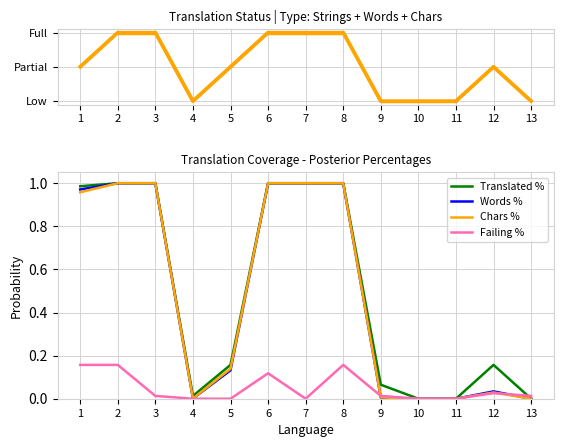

How many lines are shown in the chart?

5